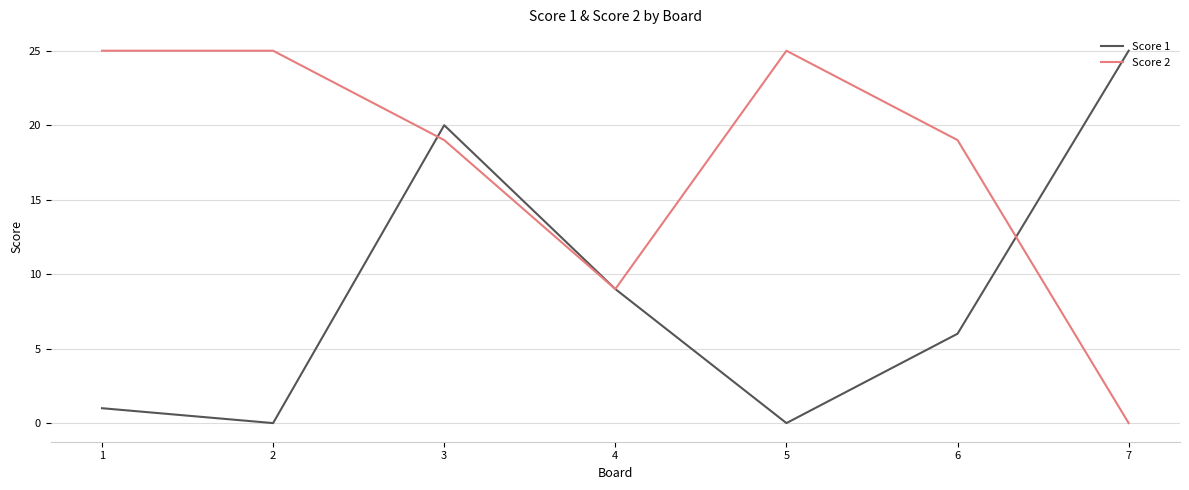

What is the greatest value displayed?

25